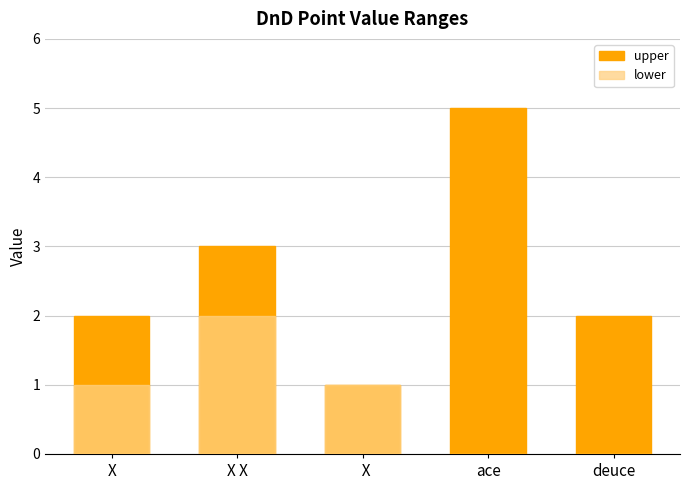

What position from the left is   X?

3